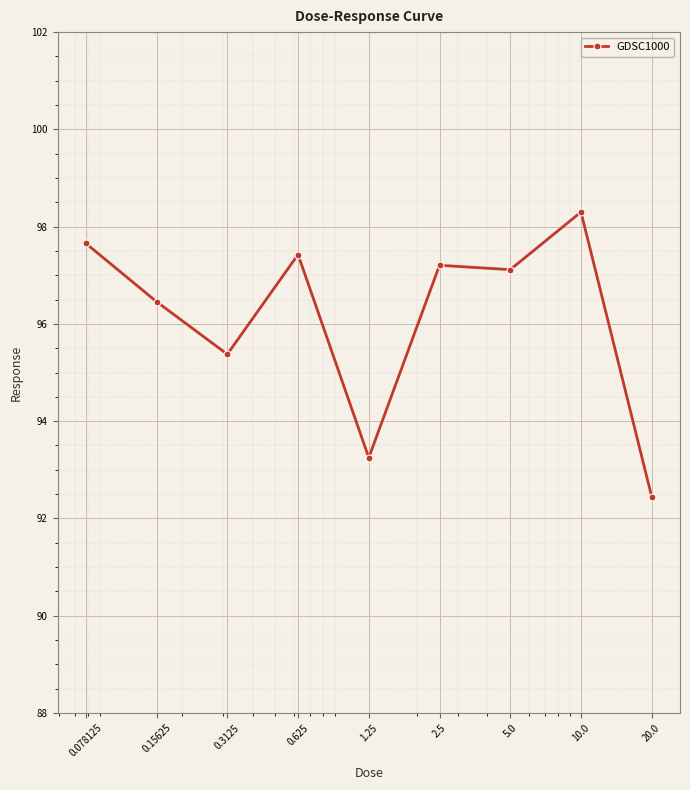

What is the minimum value shown in the chart?

92.4